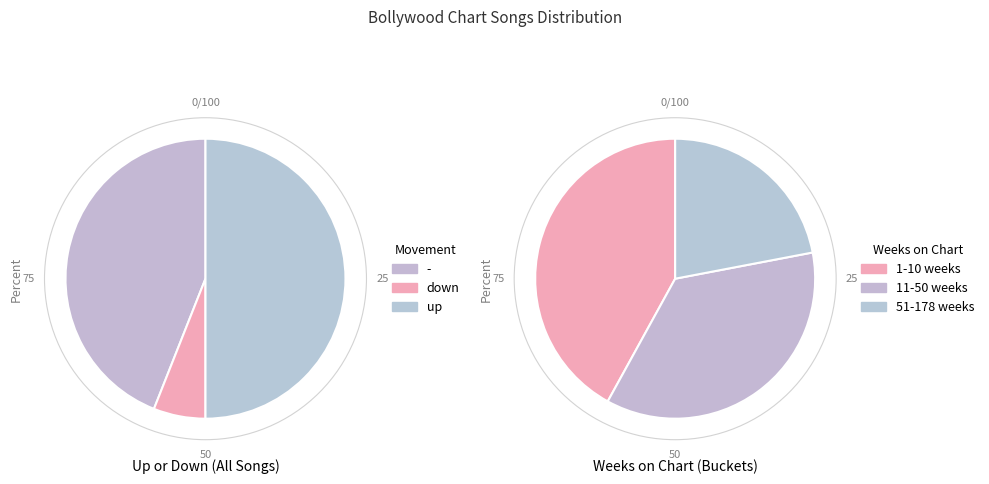

Count the number of slices in the pie.

3